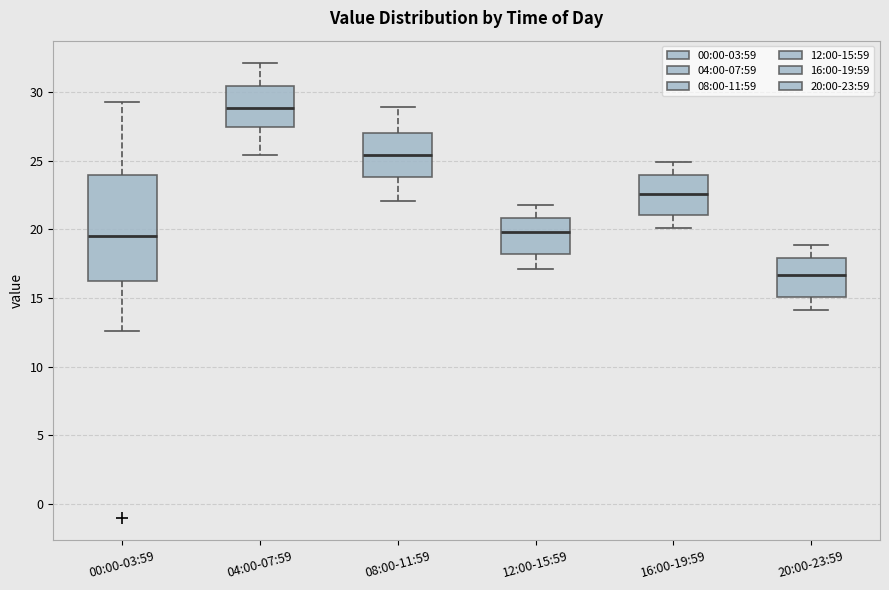

Which box's median line is the lowest?

20:00-23:59